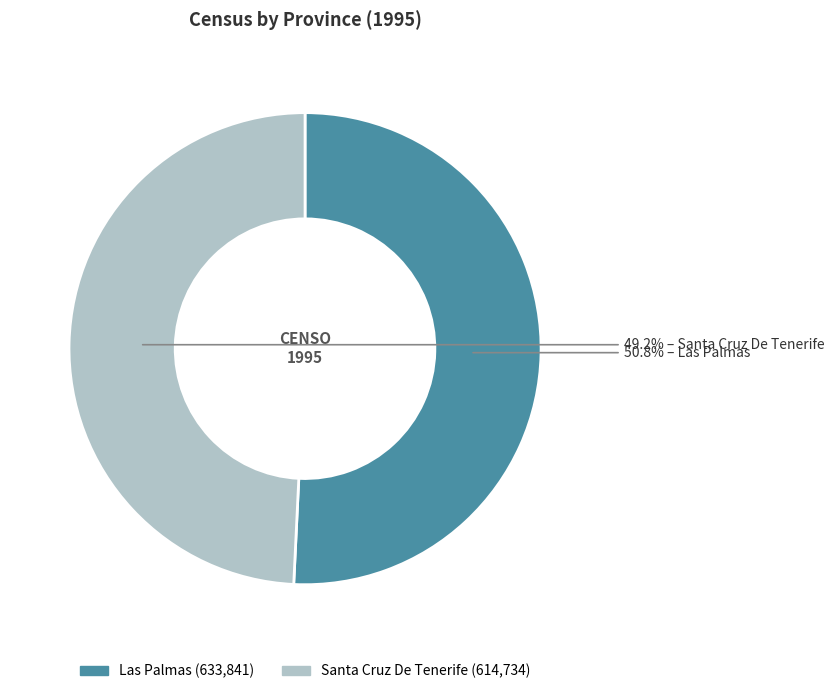

Does Santa Cruz De Tenerife represent more than half of the total?

No